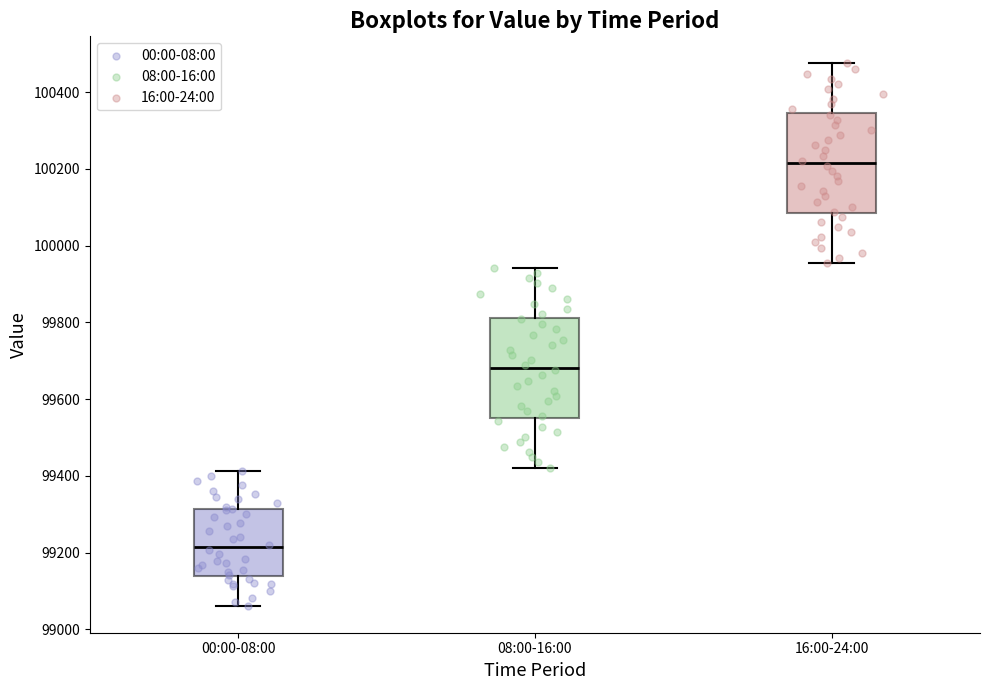

Reading left to right, transcribe this box plot: for each box, give where its median line is, the range the box spans, and where its two whiskers end, as read against the y-axis. The values are not printed on the chart, so give them approximately, as read against the axis.

00:00-08:00: median 99220, box 99140 to 99320, whiskers 99060 to 99420
08:00-16:00: median 99680, box 99560 to 99820, whiskers 99420 to 99940
16:00-24:00: median 100220, box 100080 to 100340, whiskers 99960 to 100480